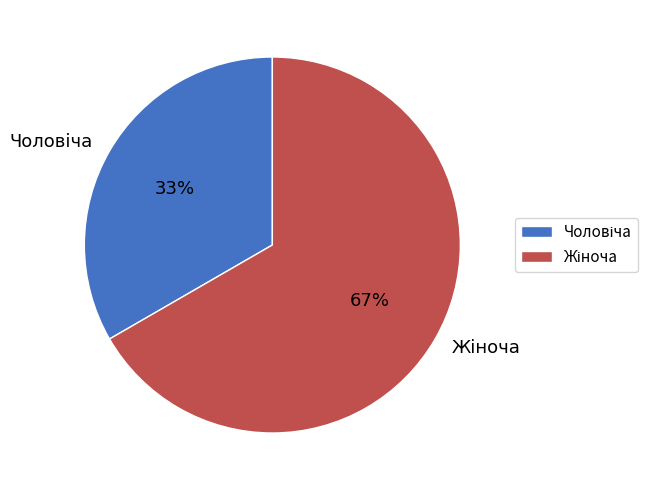

To the nearest percent, what is the average slice percentage?

50%